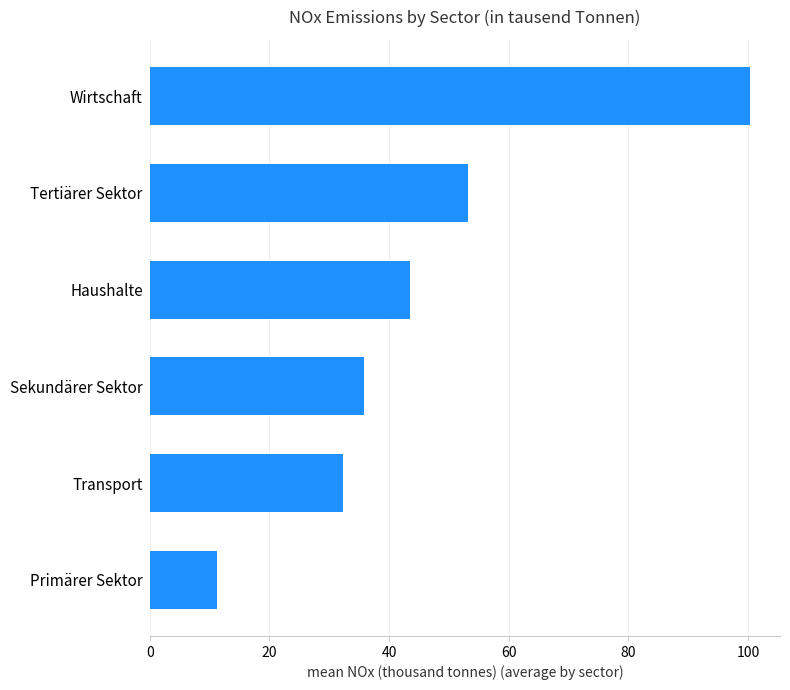

What is the maximum value shown in the chart?

100.3